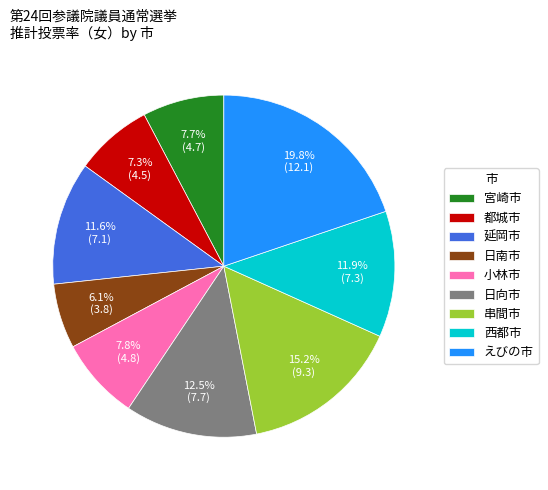

To the nearest percent, what percentage of the pie is 都城市?

7%